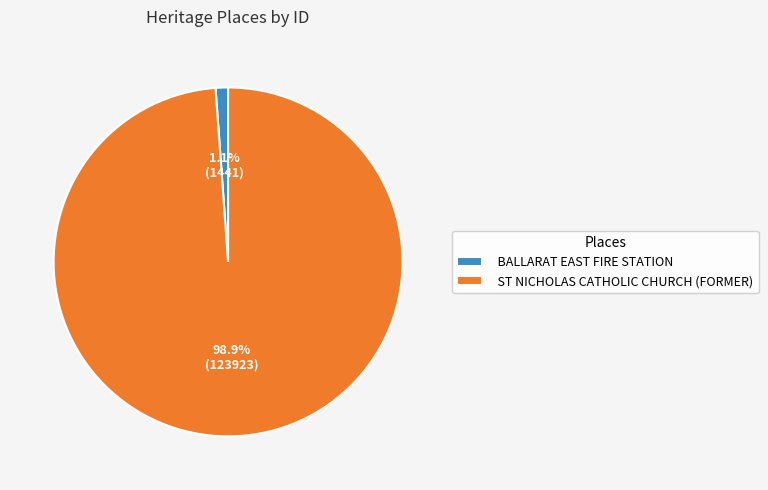

What percentage is NOT represented by BALLARAT EAST FIRE STATION?

98.9%